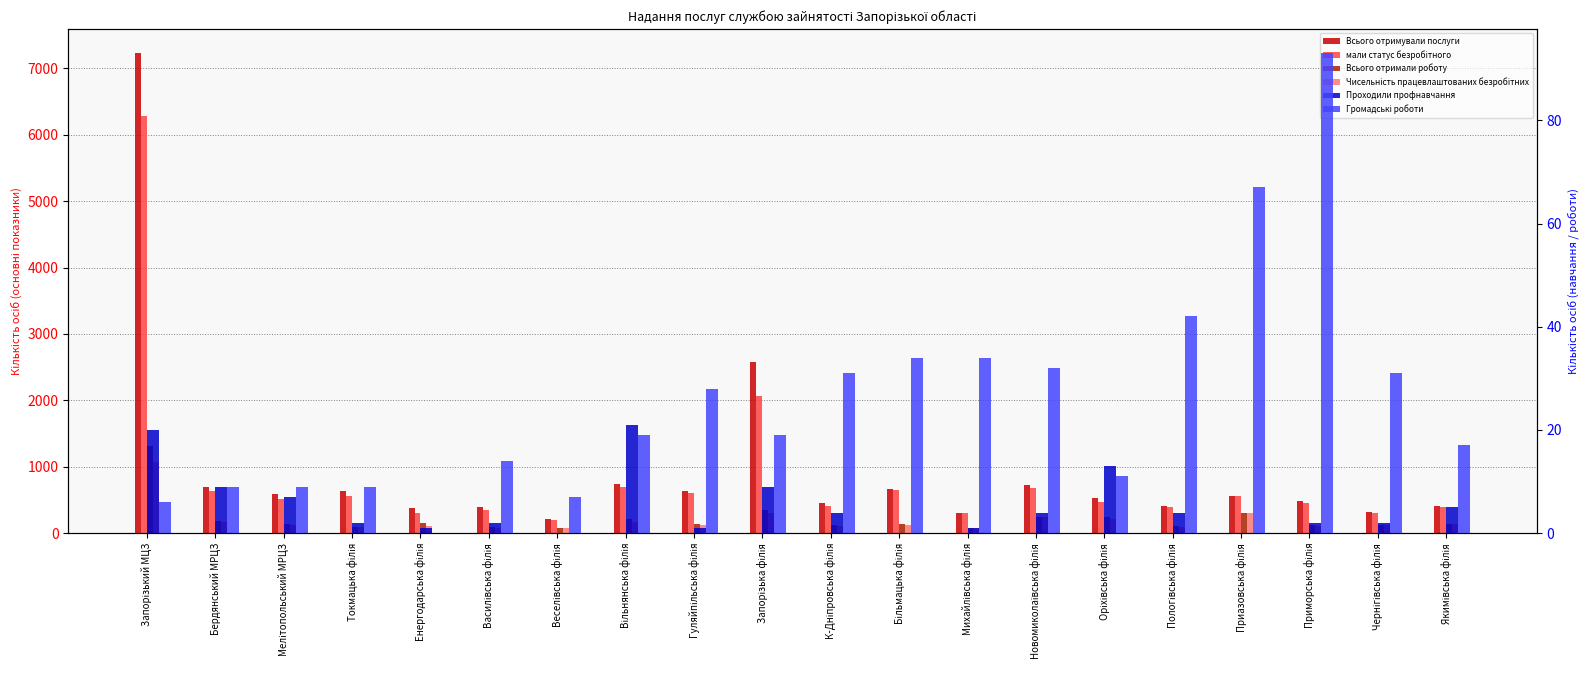

What is the difference between the мали статус безробітного values at Більмацька філія and Пологівська філія?

260